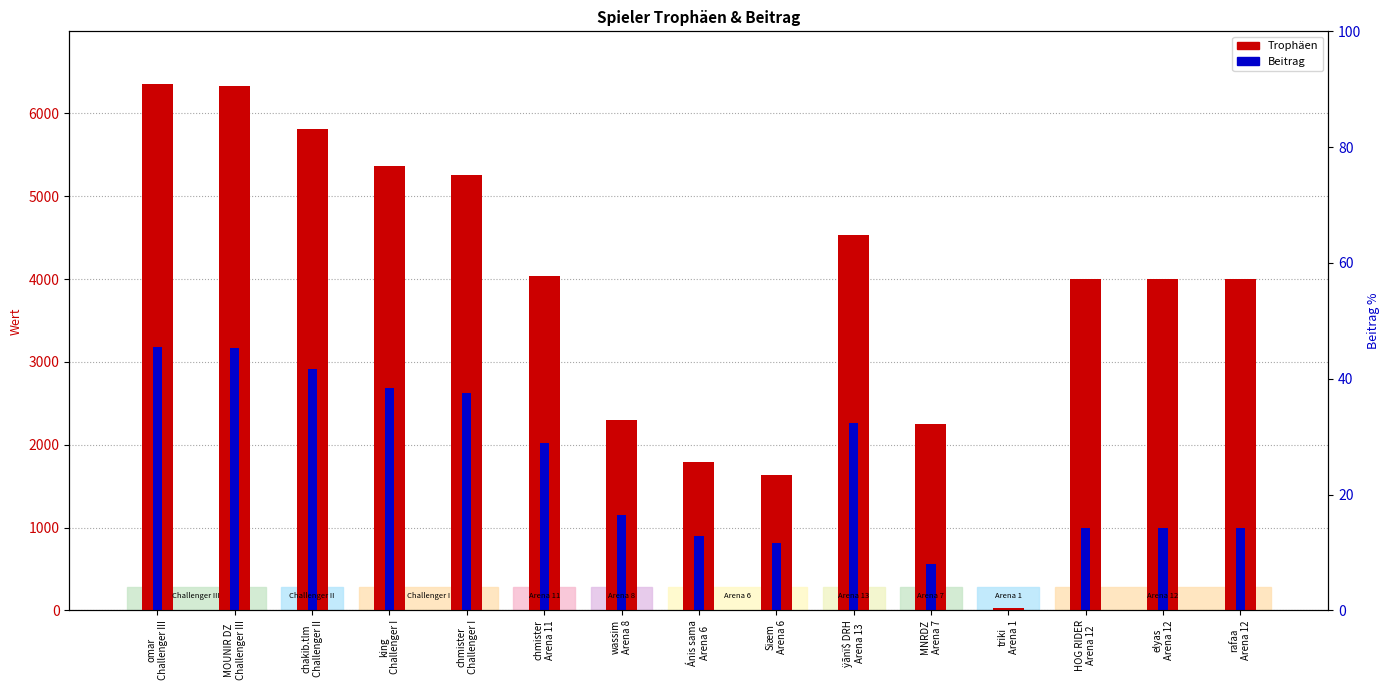

What is the minimum value for Trophäen?

30